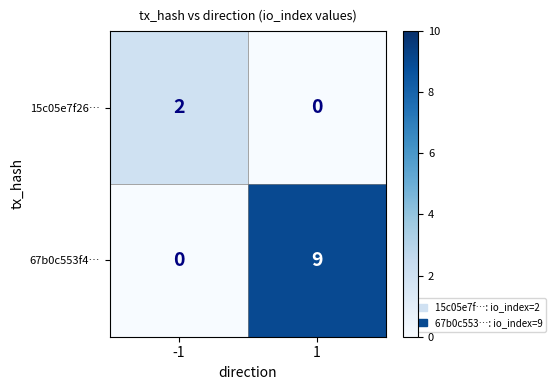

What is the greatest value displayed?

9